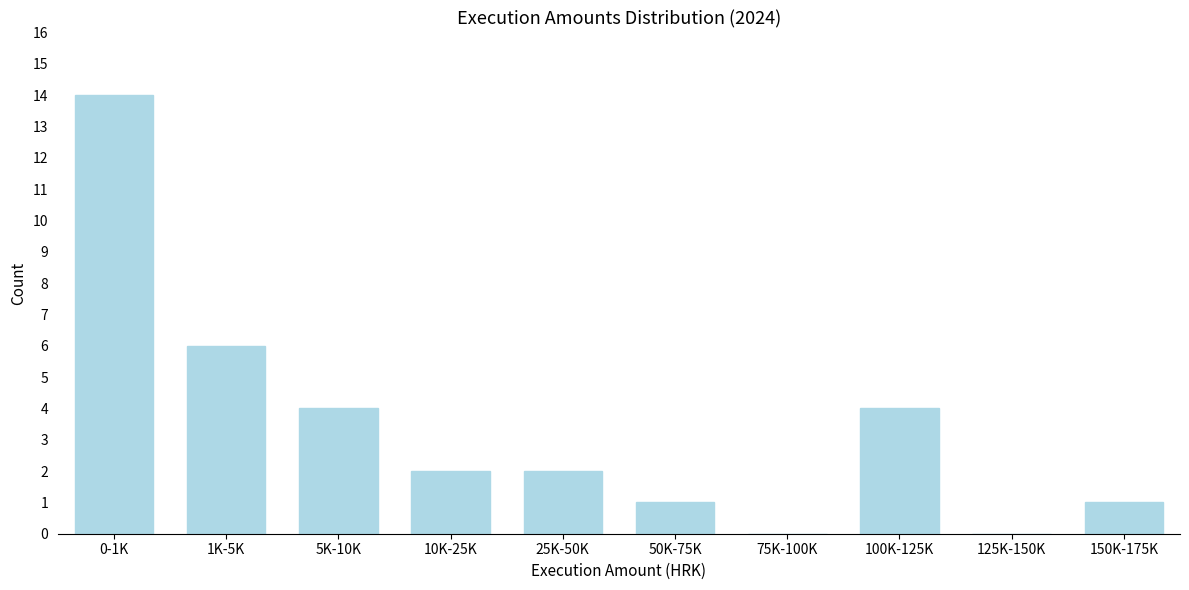

Reading right to left, list all the values displayed in this chart.

150K-175K=1	125K-150K=0	100K-125K=4	75K-100K=0	50K-75K=1	25K-50K=2	10K-25K=2	5K-10K=4	1K-5K=6	0-1K=14